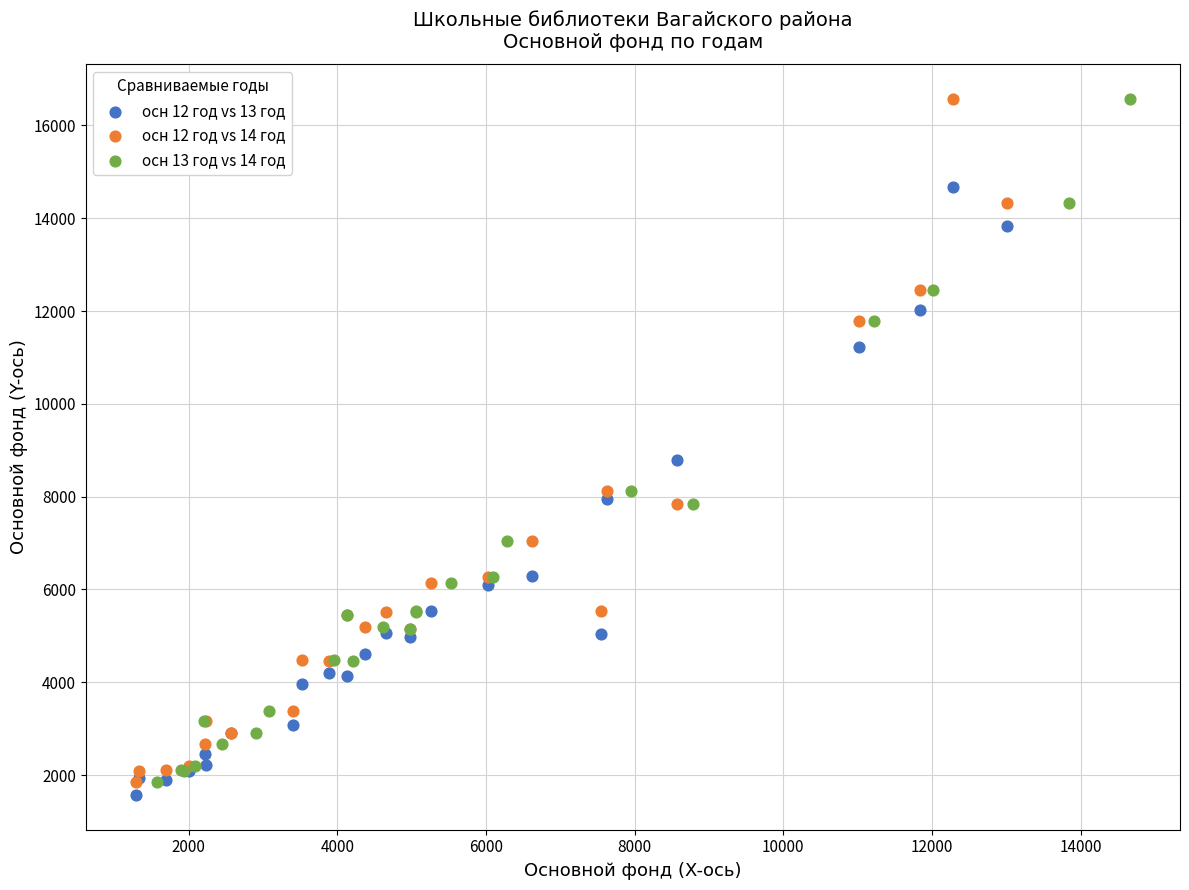

What are all the series names shown in the legend?

осн 12 год vs 13 год, осн 12 год vs 14 год, осн 13 год vs 14 год